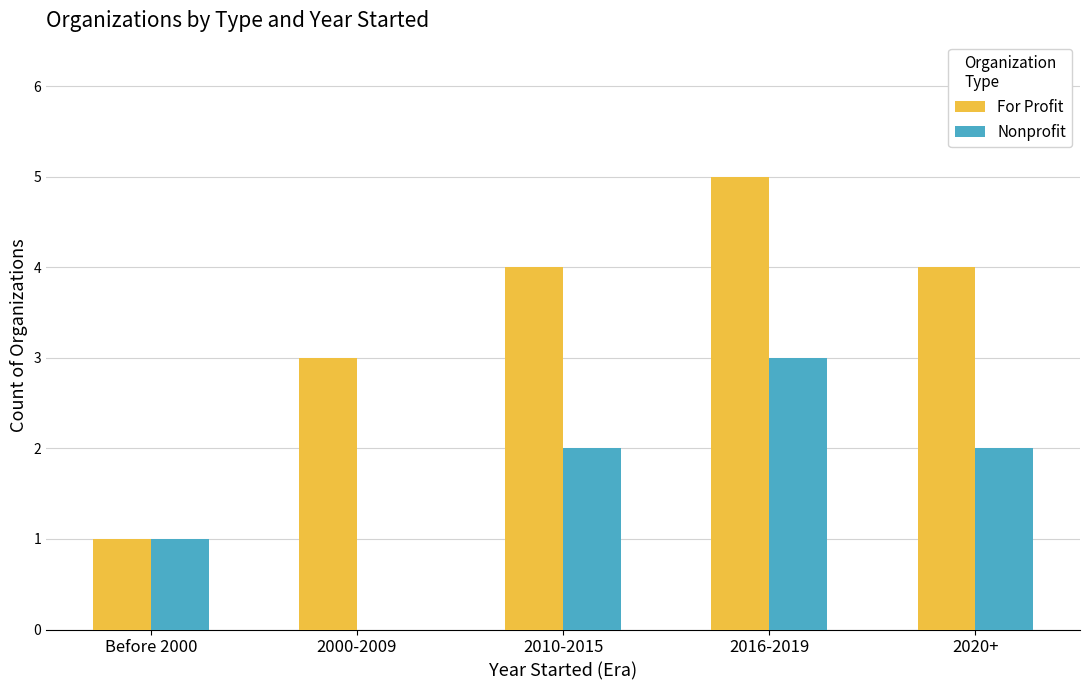

At which label is For Profit closest to 3?

2000-2009